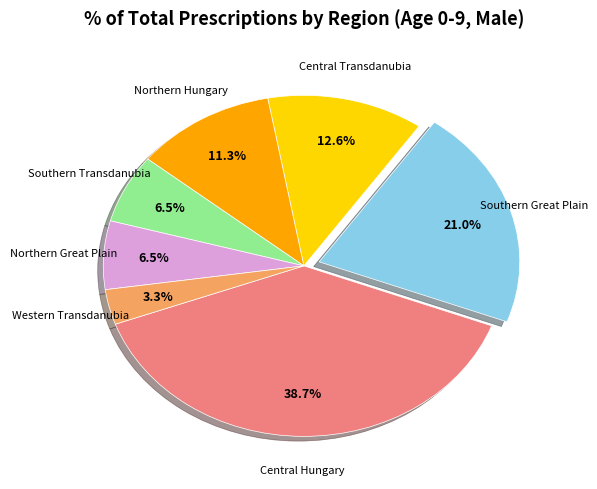

Does any single category account for the majority?

No